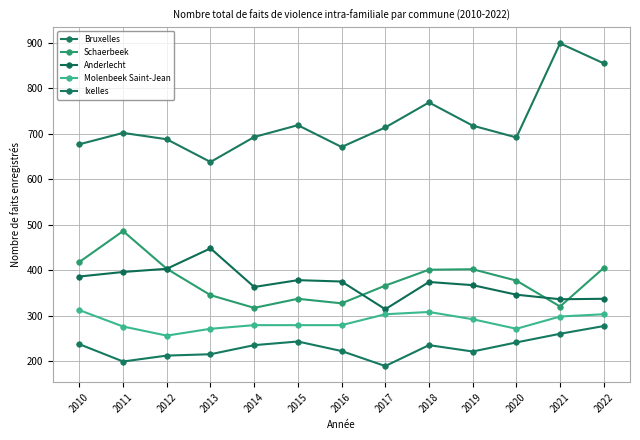

At which label is Ixelles closest to 233?

2014